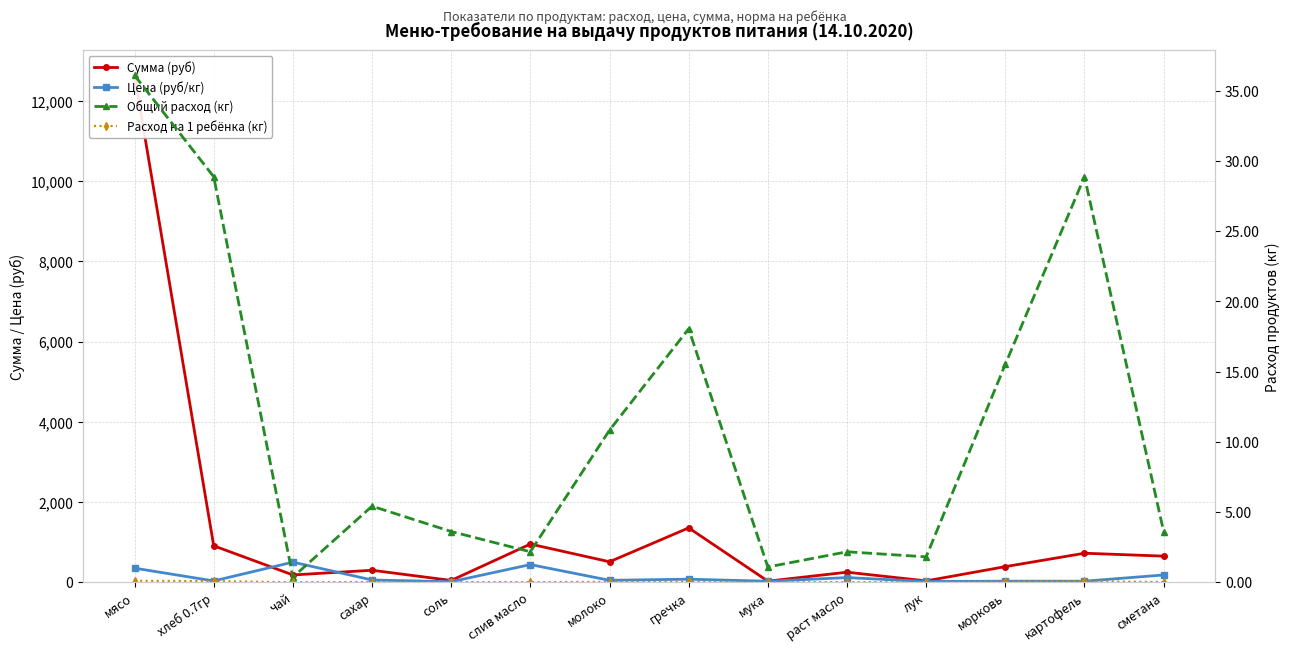

Which series has the widest spread of values?

Сумма (руб)